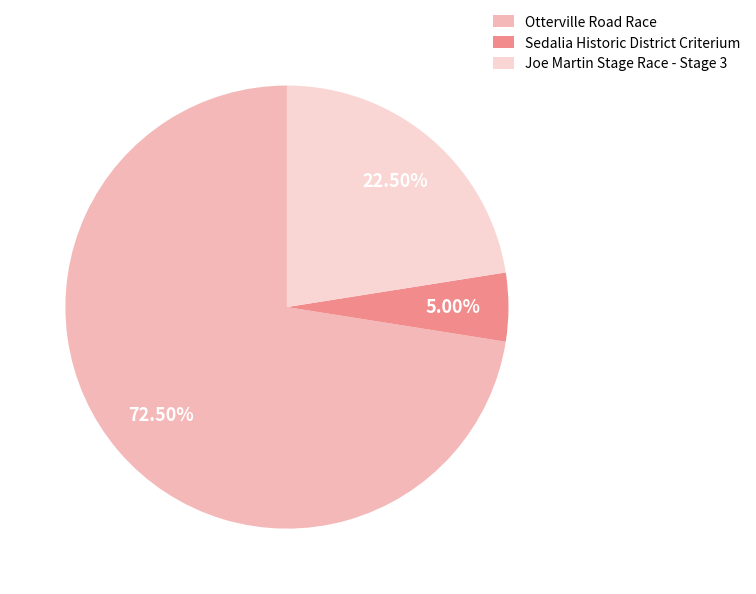

Which slice is the smallest?

Sedalia Historic District Criterium